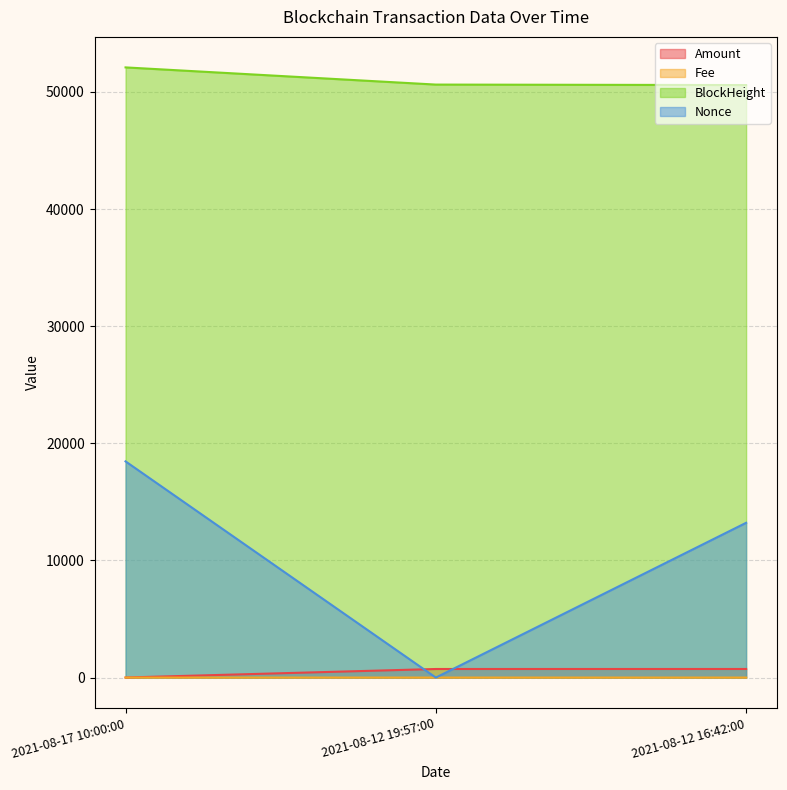

What are all the series names shown in the legend?

Amount, Fee, BlockHeight, Nonce